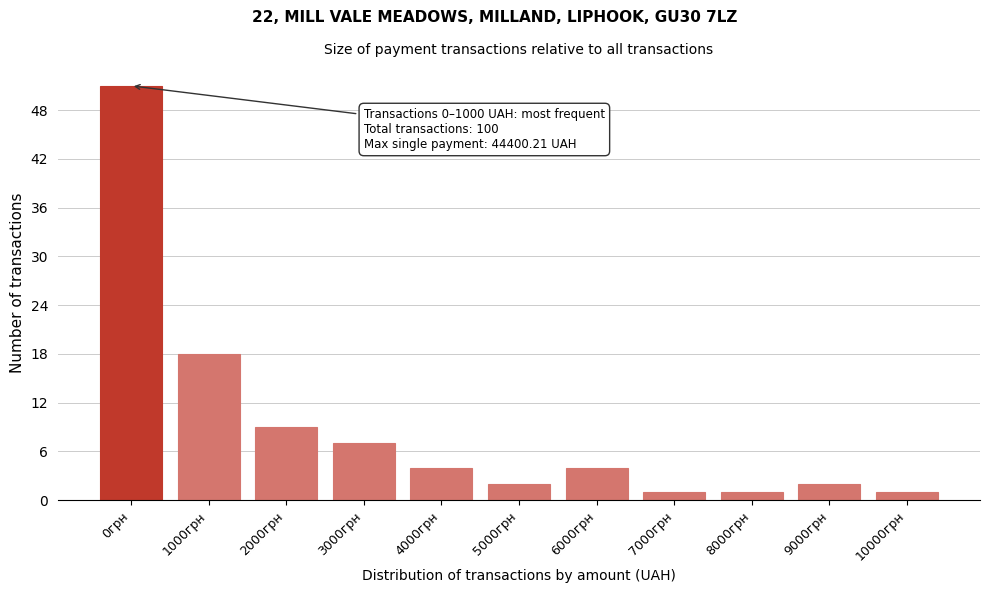

Reading left to right, list all the values displayed in this chart.

0грн=51	1000грн=18	2000грн=9	3000грн=7	4000грн=4	5000грн=2	6000грн=4	7000грн=1	8000грн=1	9000грн=2	10000грн=1